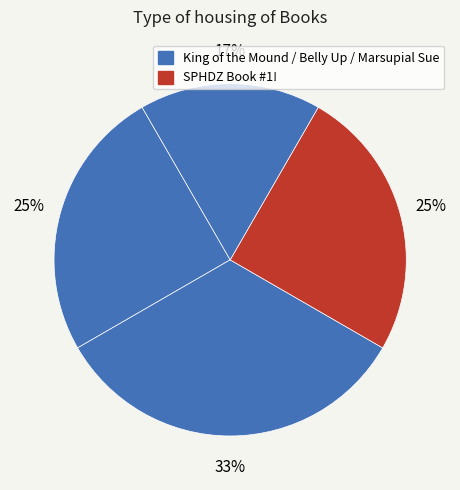

Which category has the biggest portion of the pie?

Belly Up